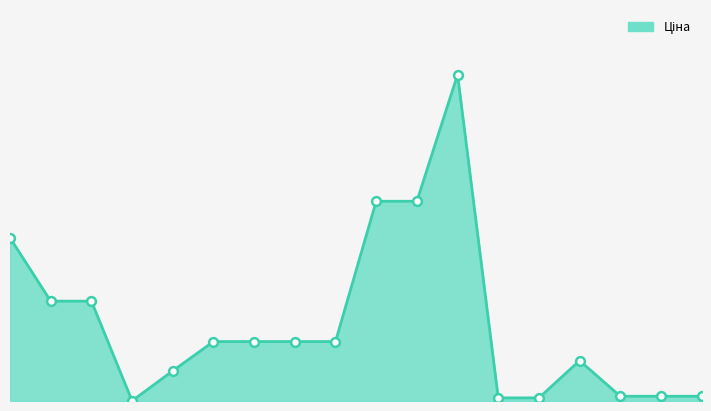

Is this an area chart (filled region under the line)?

Yes